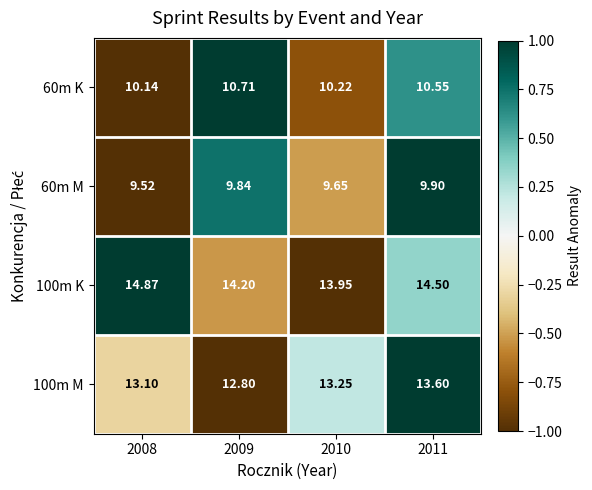

Which series has the largest total across all categories?

100m K